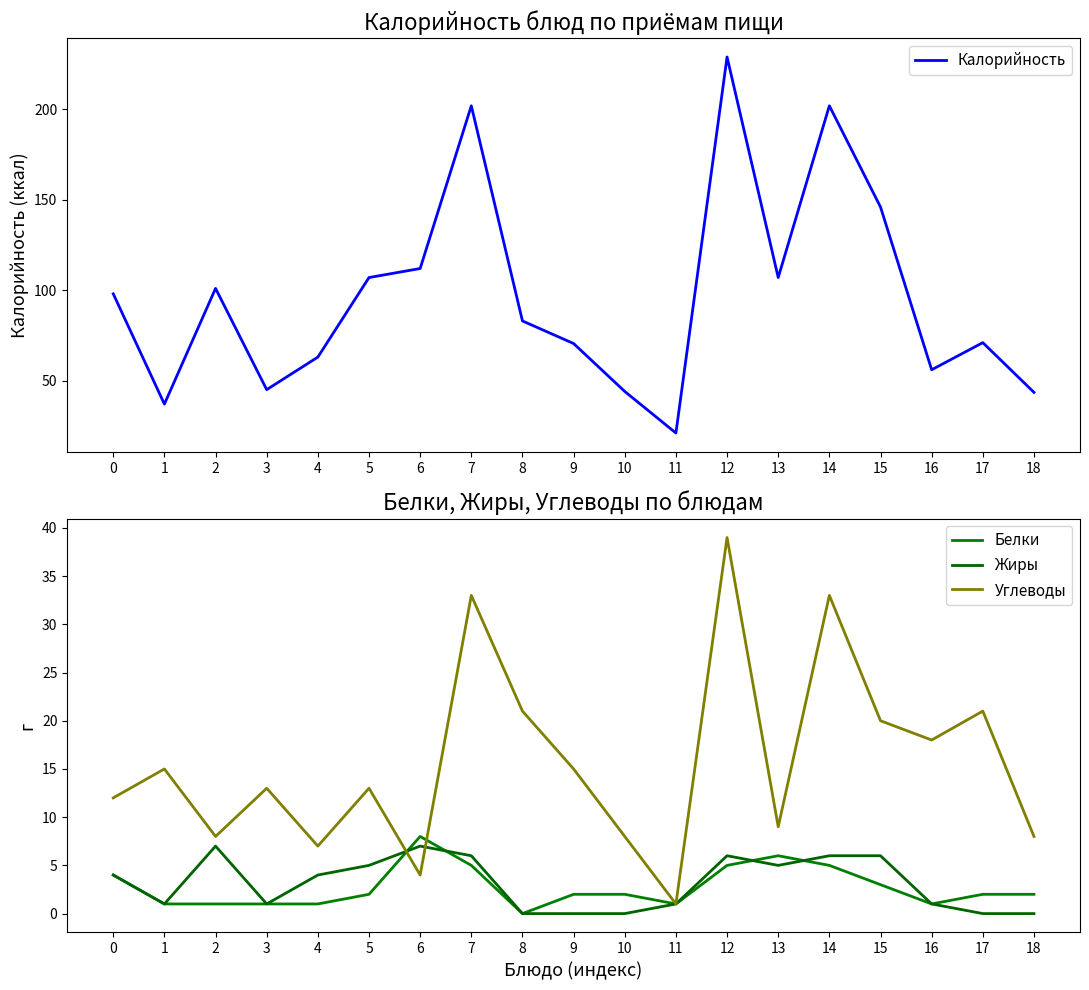

Between 13 and 11, which is larger?

13